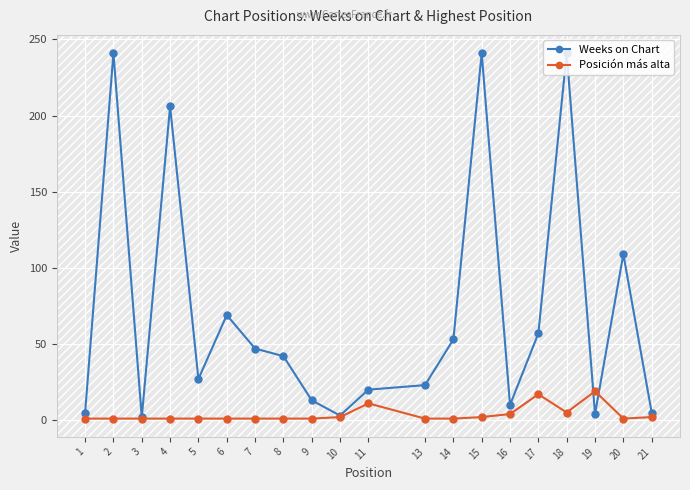

Where is Weeks on Chart nearest to the value 121?

20